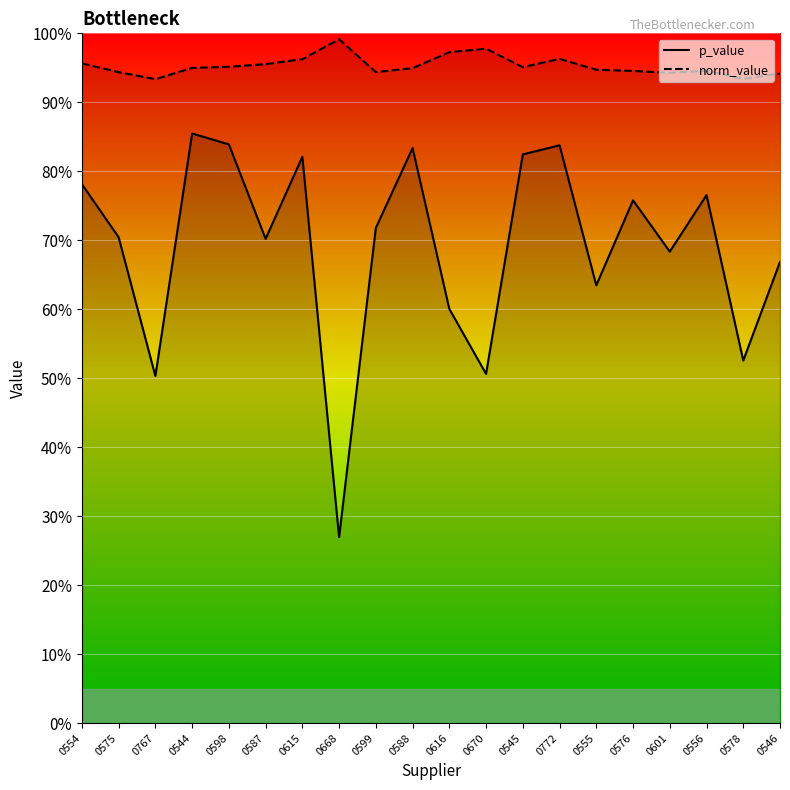

What is the minimum value for p_value?

0.3